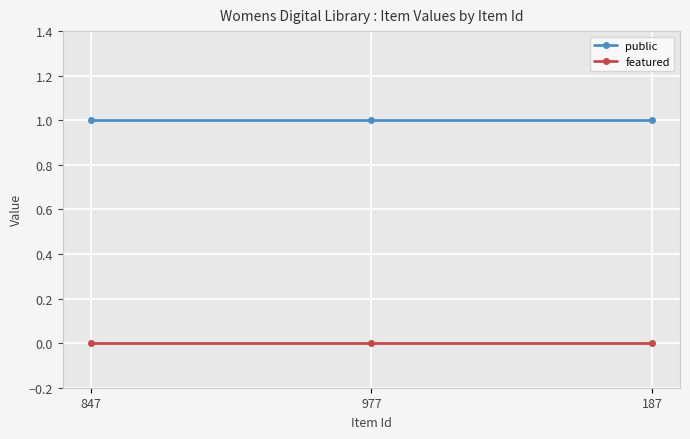

The featured series shows 0 at 187. True or false?

True